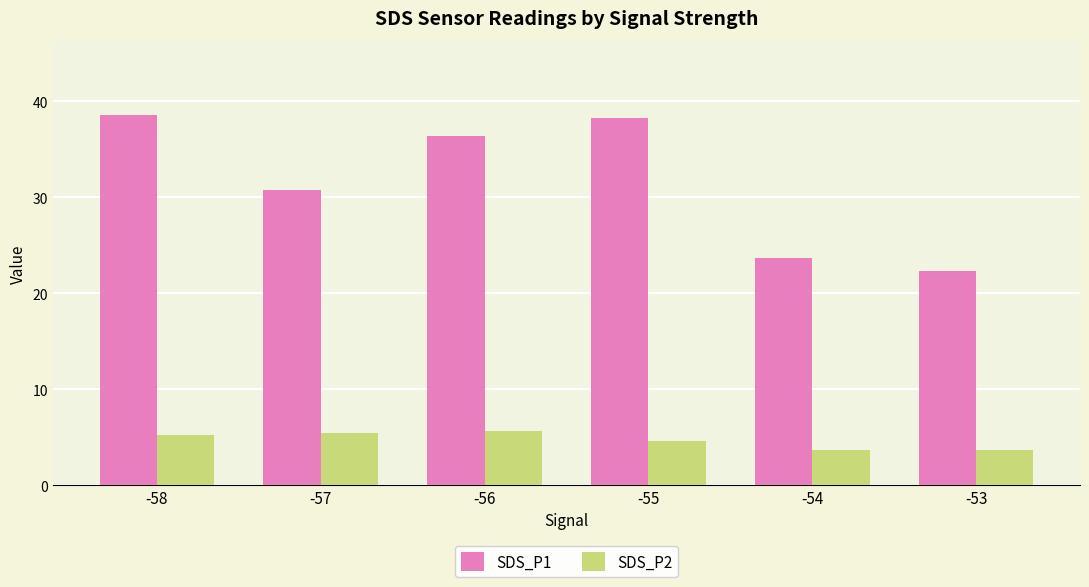

The value of SDS_P2 at -56 is 7.7. True or false?

False